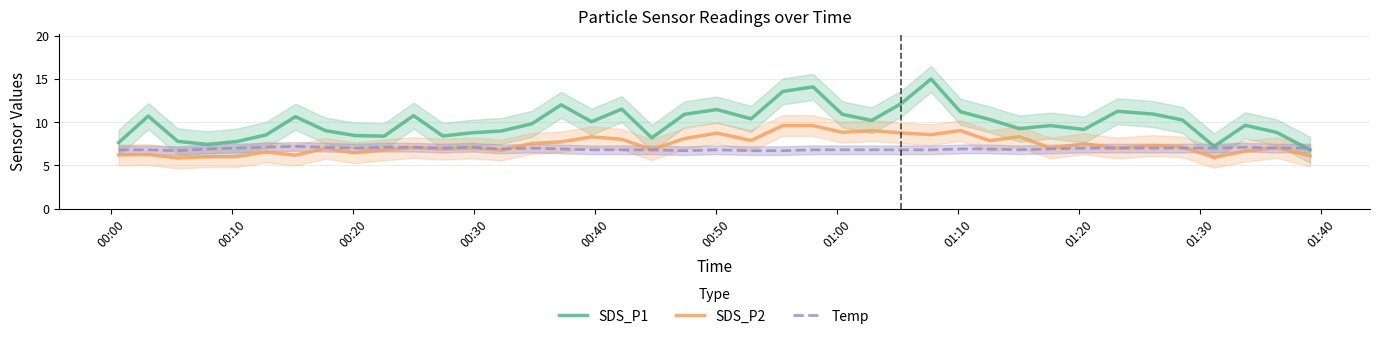

True or false: SDS_P2 and SDS_P1 intersect in this chart.

False